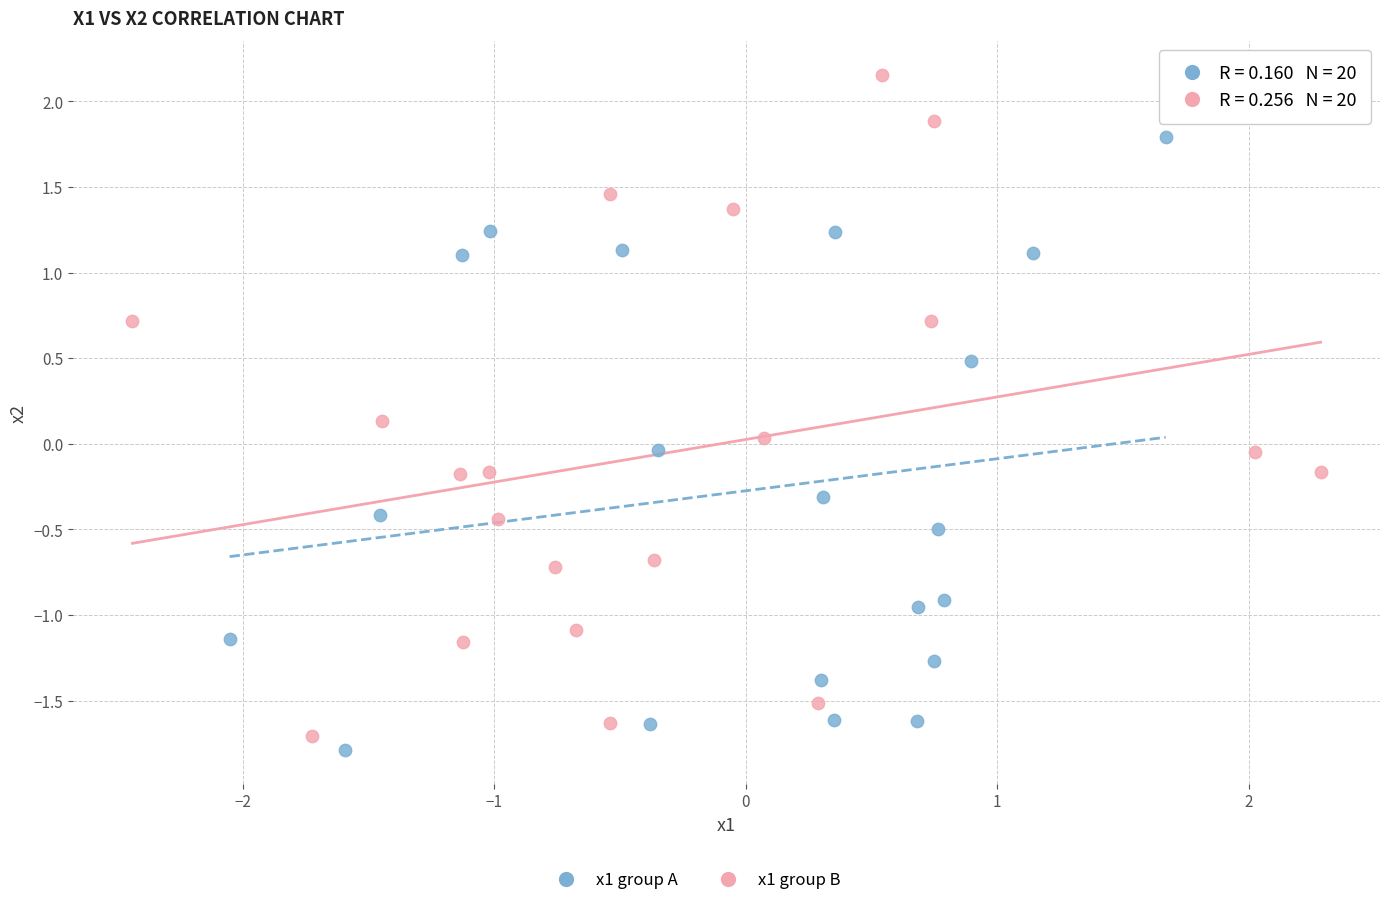

Which series reaches the maximum Y coordinate?

x1 group B